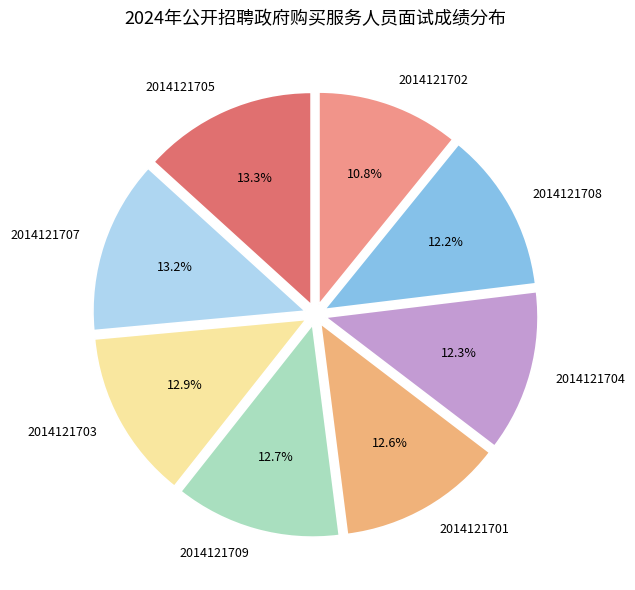

What percentage do 2014121702 and 2014121703 together represent?

23.7%